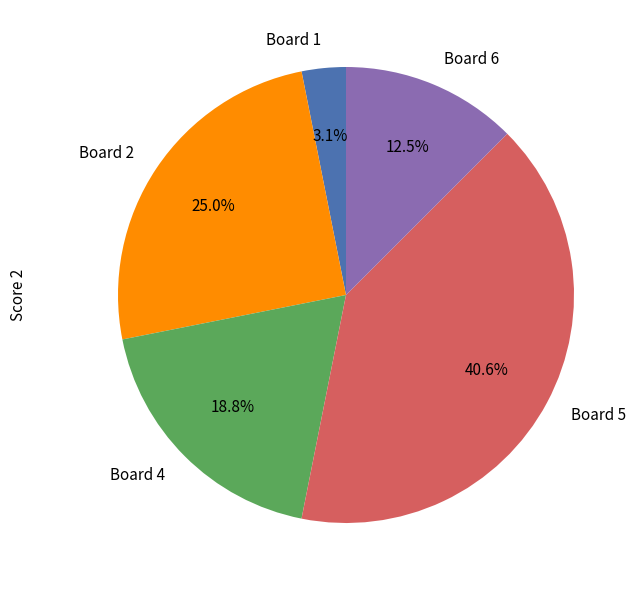

Count the number of slices in the pie.

5